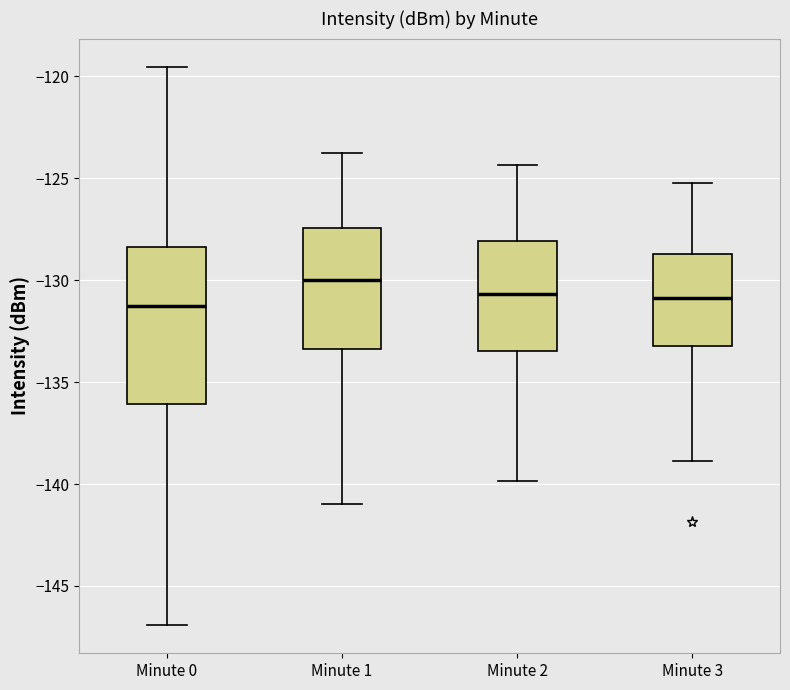

Reading left to right, read every box against the y-axis: the position of its median line, the range the box covers, and the ends of its whiskers. The values are not printed on the chart, so give them approximately, as read against the axis.

Minute 0: median -131.5, box -136.0 to -128.5, whiskers -147.0 to -119.5
Minute 1: median -130.0, box -133.5 to -127.5, whiskers -141.0 to -124.0
Minute 2: median -130.5, box -133.5 to -128.0, whiskers -140.0 to -124.5
Minute 3: median -131.0, box -133.0 to -128.5, whiskers -139.0 to -125.0